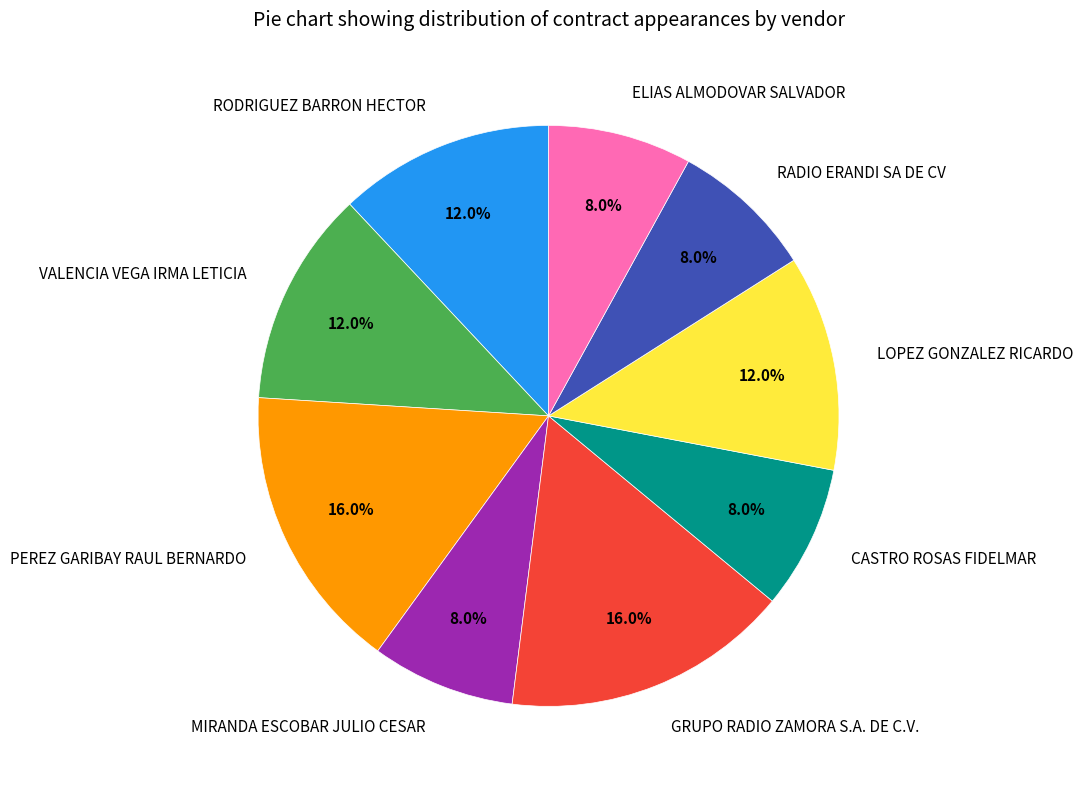

Which has a higher value, PEREZ GARIBAY RAUL BERNARDO or LOPEZ GONZALEZ RICARDO?

PEREZ GARIBAY RAUL BERNARDO